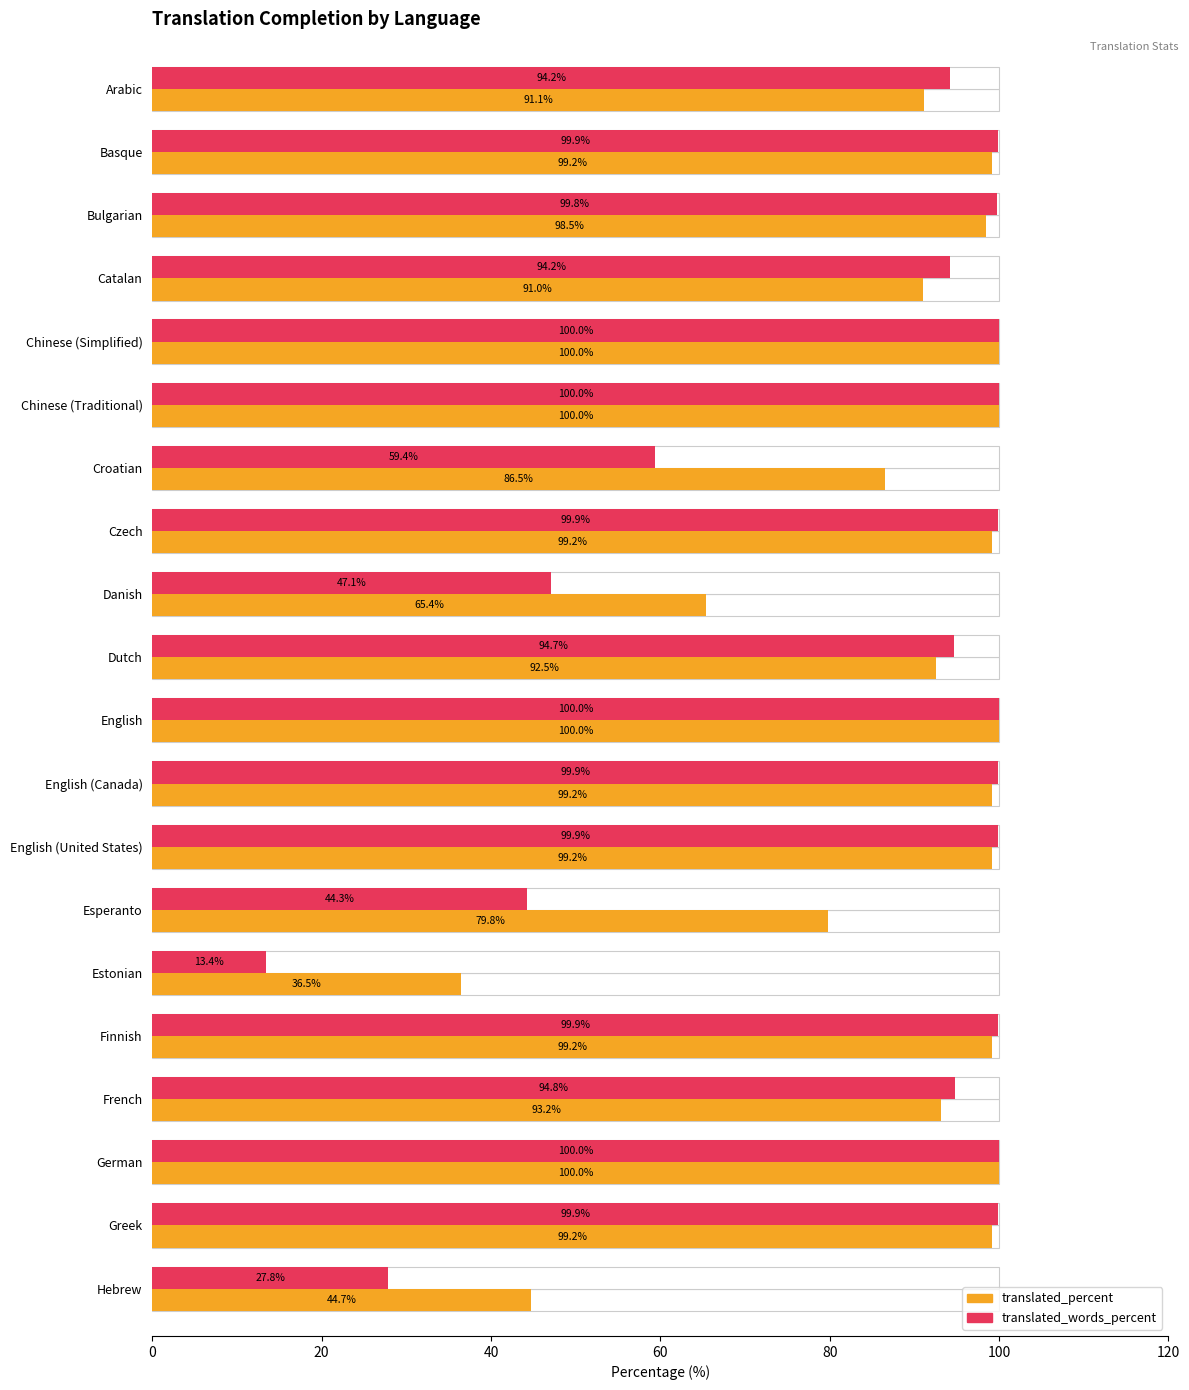

Which series has the largest total across all categories?

translated_percent